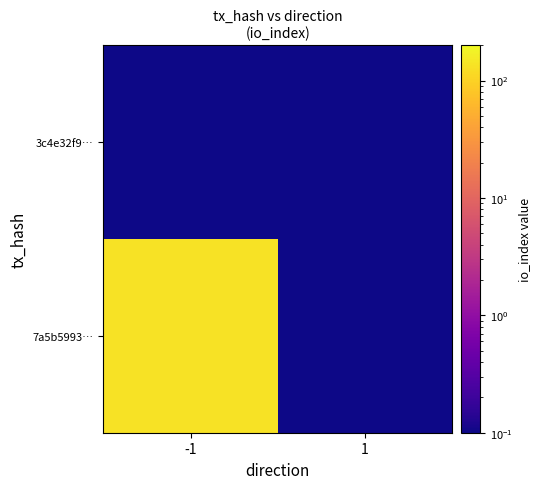

What is the difference between the highest and lowest values at -1?

133.9